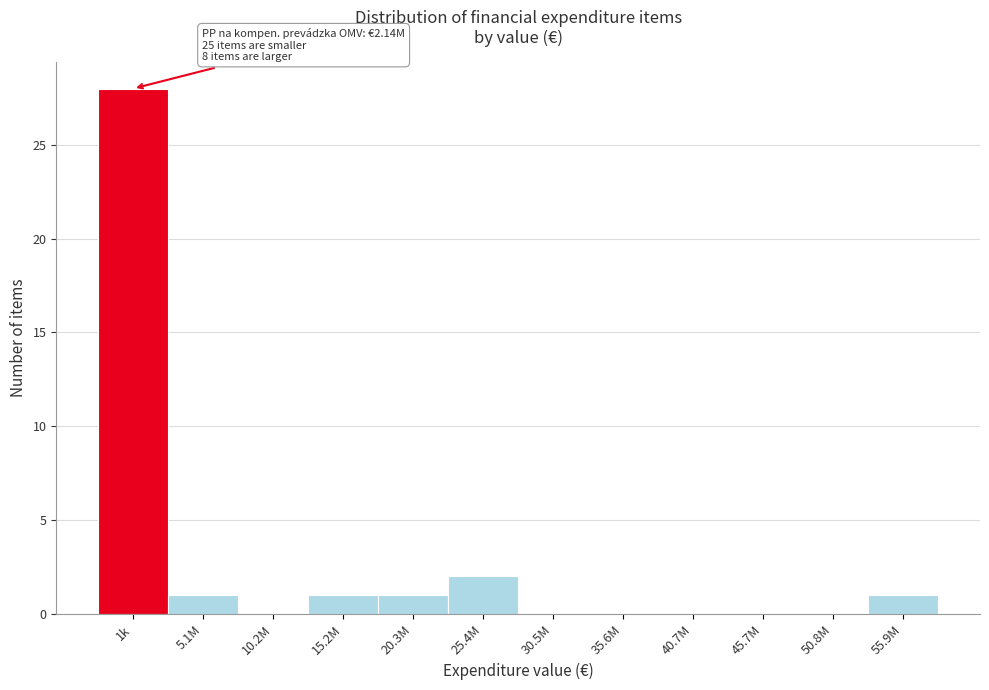

Reading left to right, transcribe all the data shown in this chart.

1k=28	5.1M=1	10.2M=0	15.2M=1	20.3M=1	25.4M=2	30.5M=0	35.6M=0	40.7M=0	45.7M=0	50.8M=0	55.9M=1